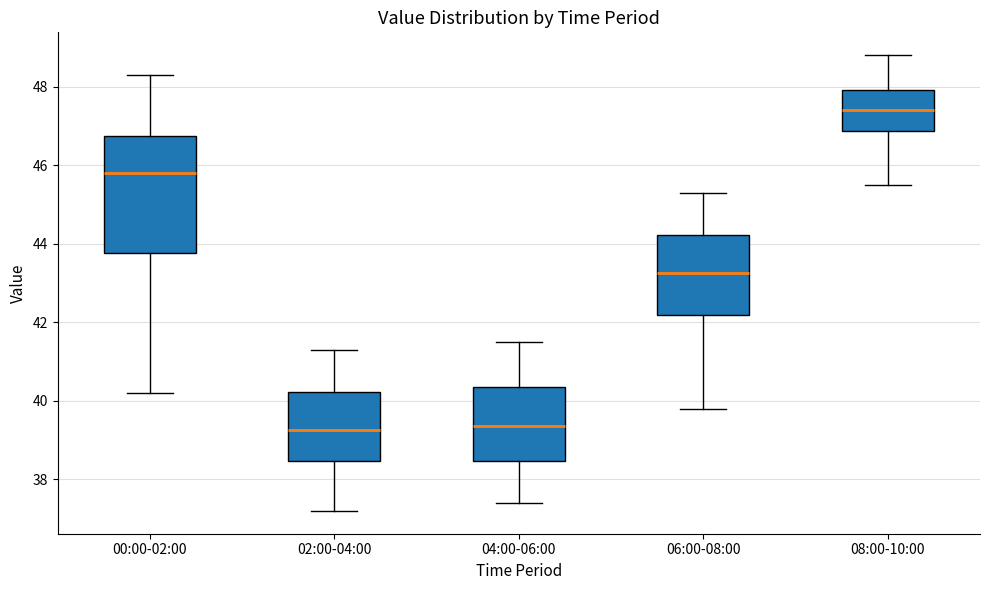

Which box's median line is the highest?

08:00-10:00